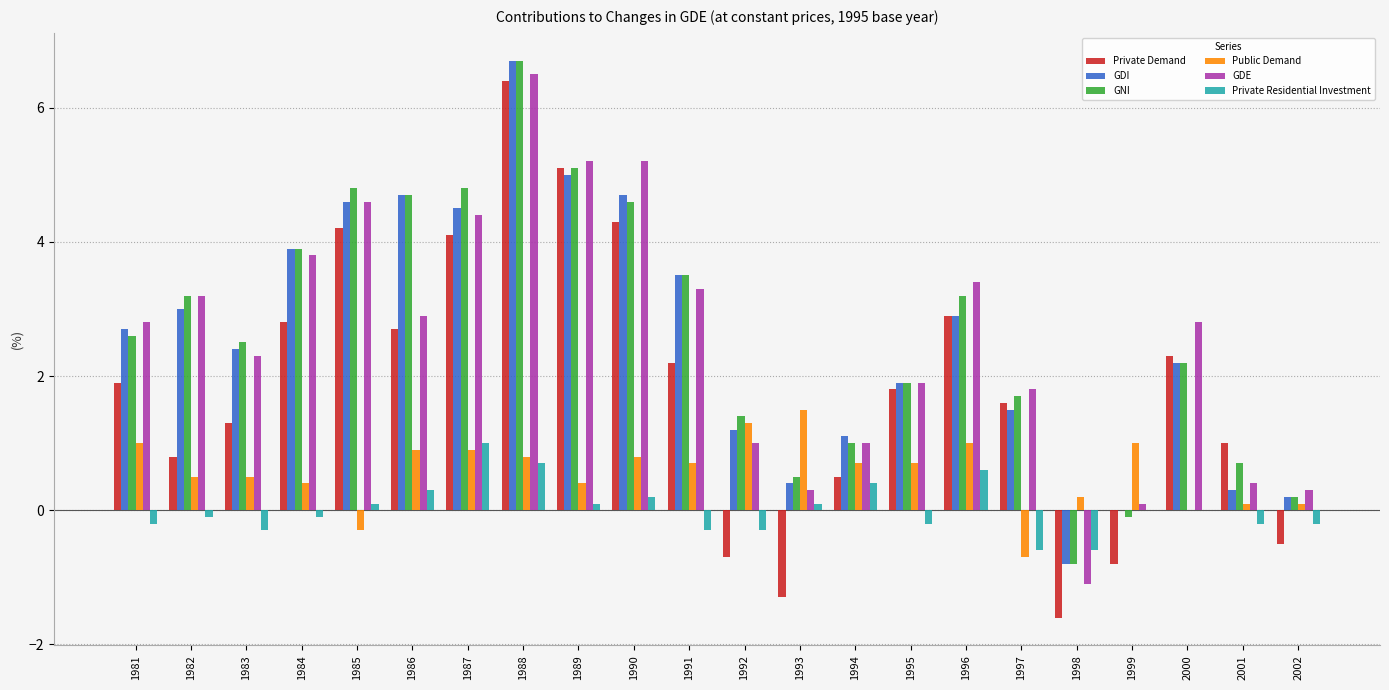

Which category has the highest value across all series?

1988